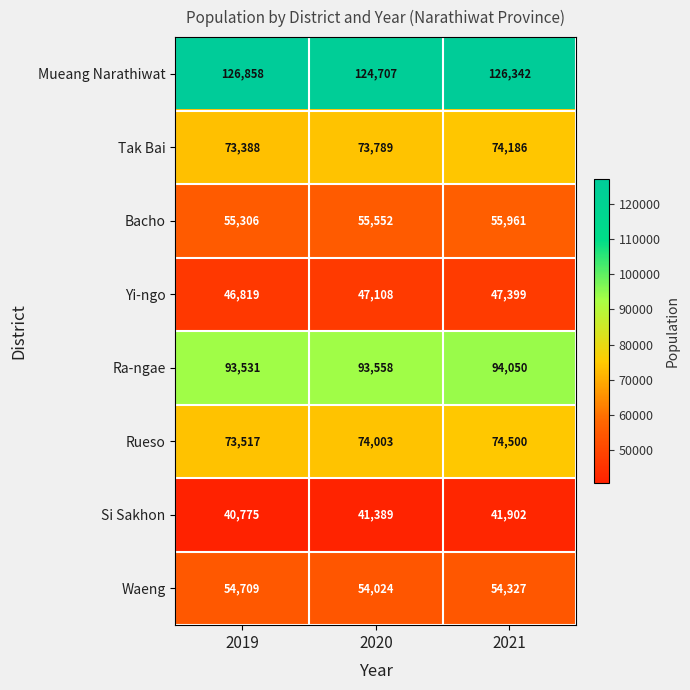

What is the greatest value displayed?

126858